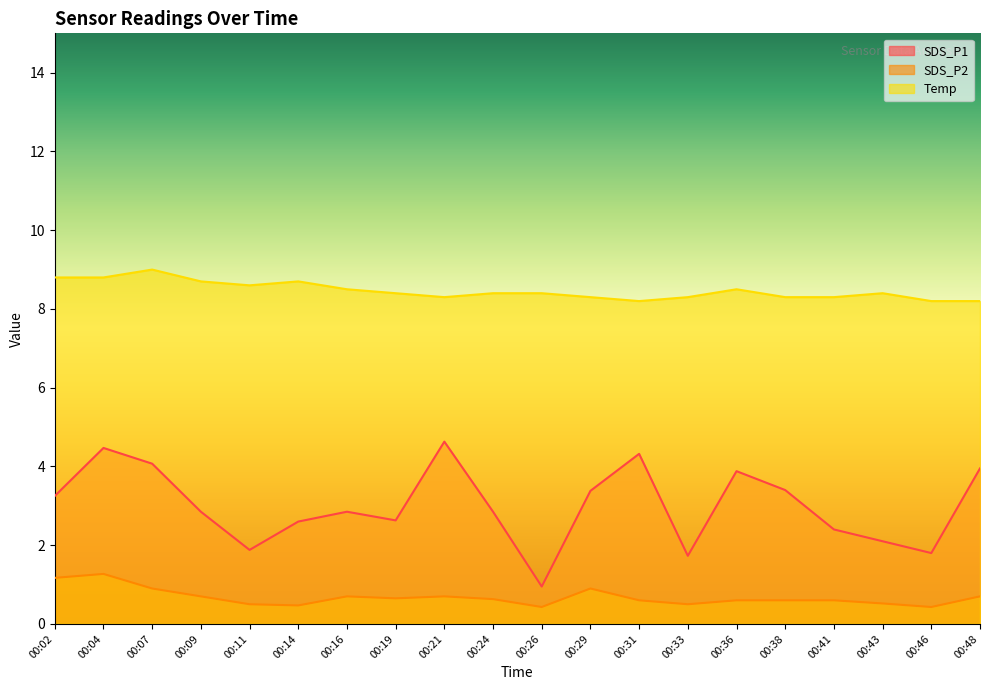

At which category does SDS_P1 reach its first local valley?

00:11